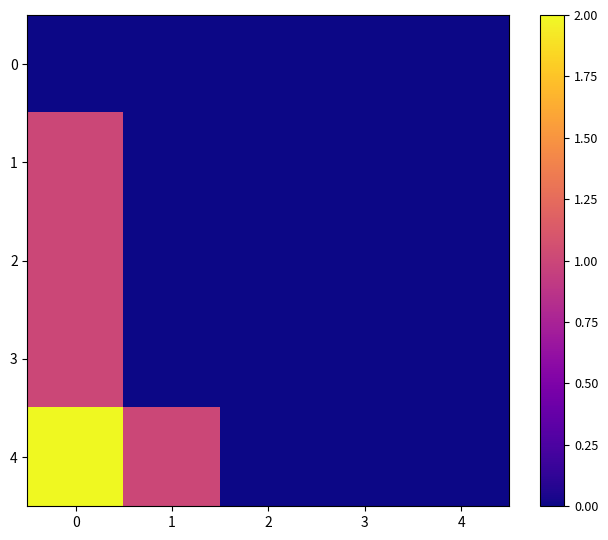

Which series has the widest spread of values?

4